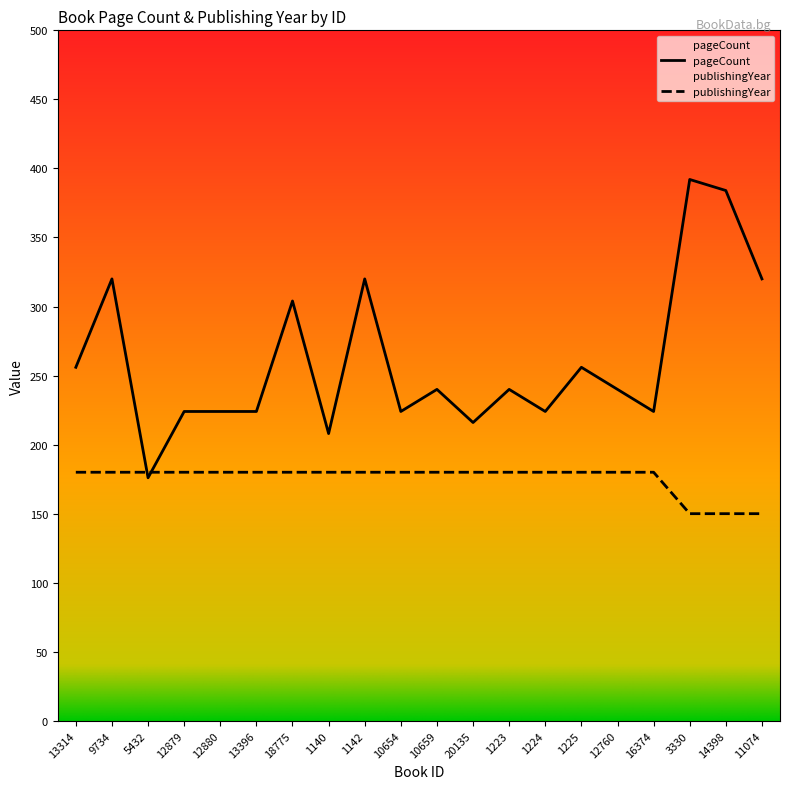

Reading right to left, extract all data points from this chart.

pageCount: 320	384	392	224	240	256	224	240	216	240	224	320	208	304	224	224	224	176	320	256
publishingYear: 150	150	150	180	180	180	180	180	180	180	180	180	180	180	180	180	180	180	180	180